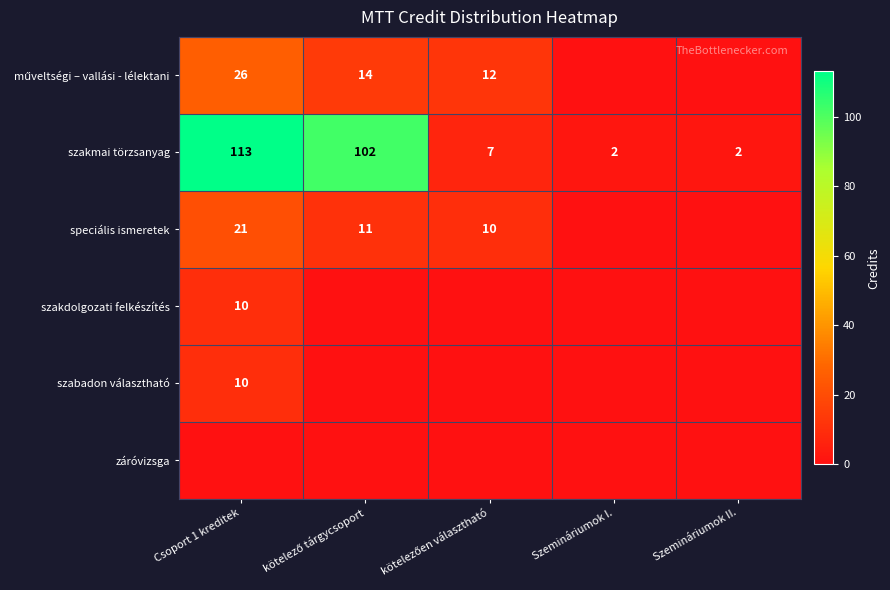

True or false: szakmai törzsanyag has a value of 2 at Szemináriumok I..

True